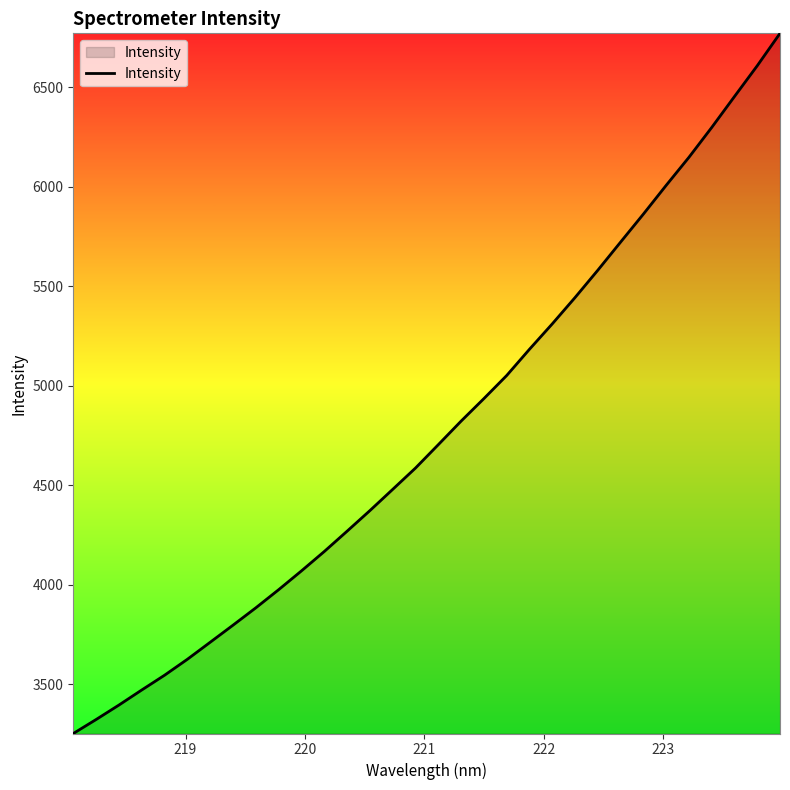

What is the greatest value displayed?

6770.0